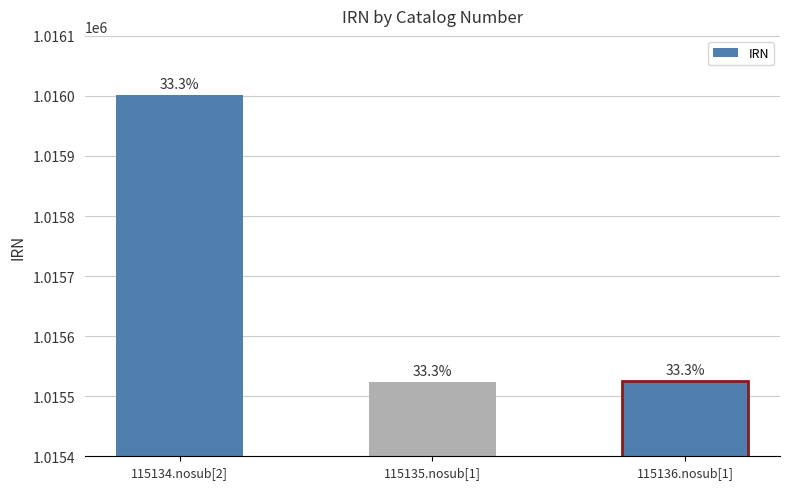

Reading left to right, list all the values displayed in this chart.

115134.nosub[2]=1016001	115135.nosub[1]=1015524	115136.nosub[1]=1015525